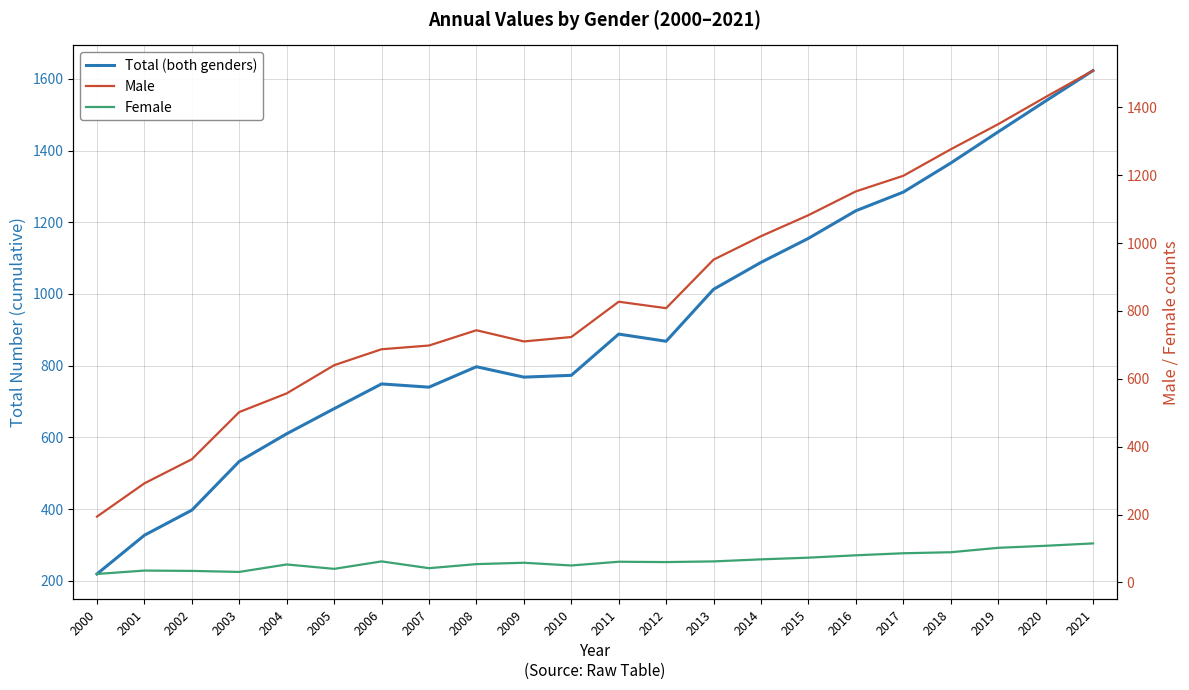

Read the Female value at 2006.

62